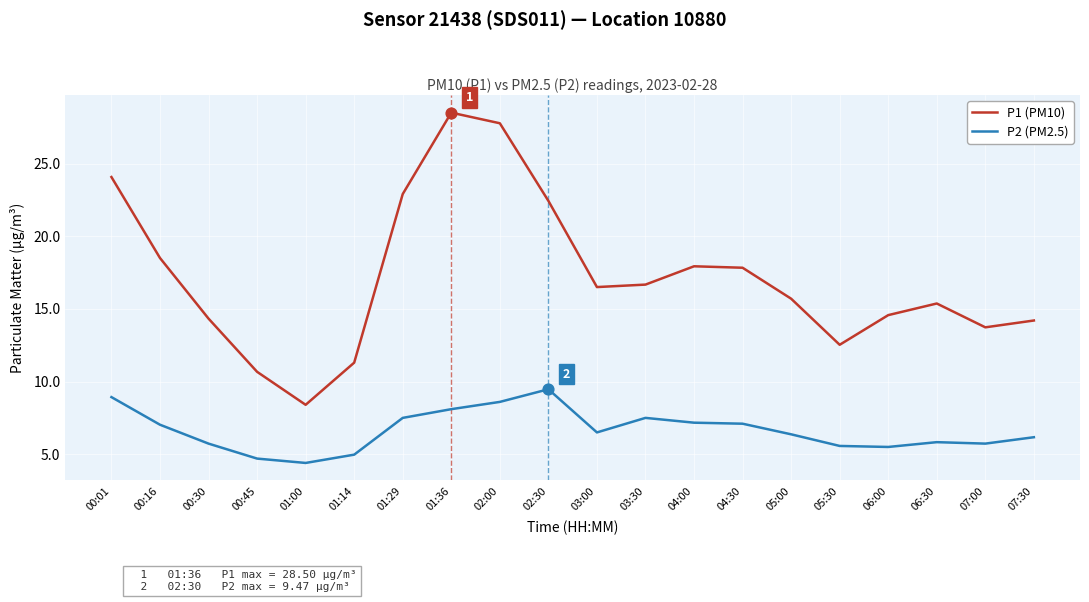

Which series has the widest spread of values?

P1 (PM10)